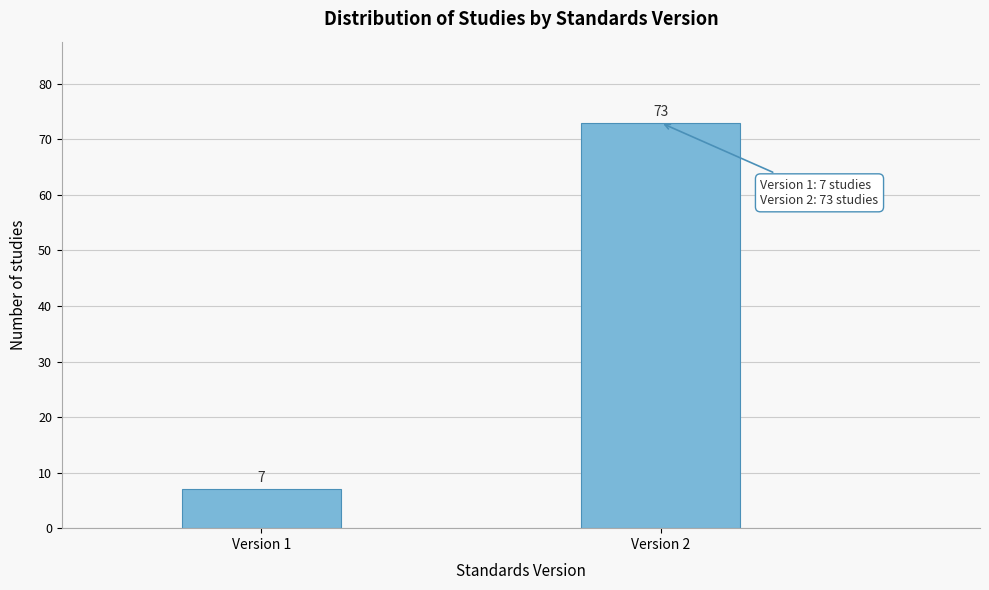

Reading left to right, list all the values displayed in this chart.

Version 1=7	Version 2=73